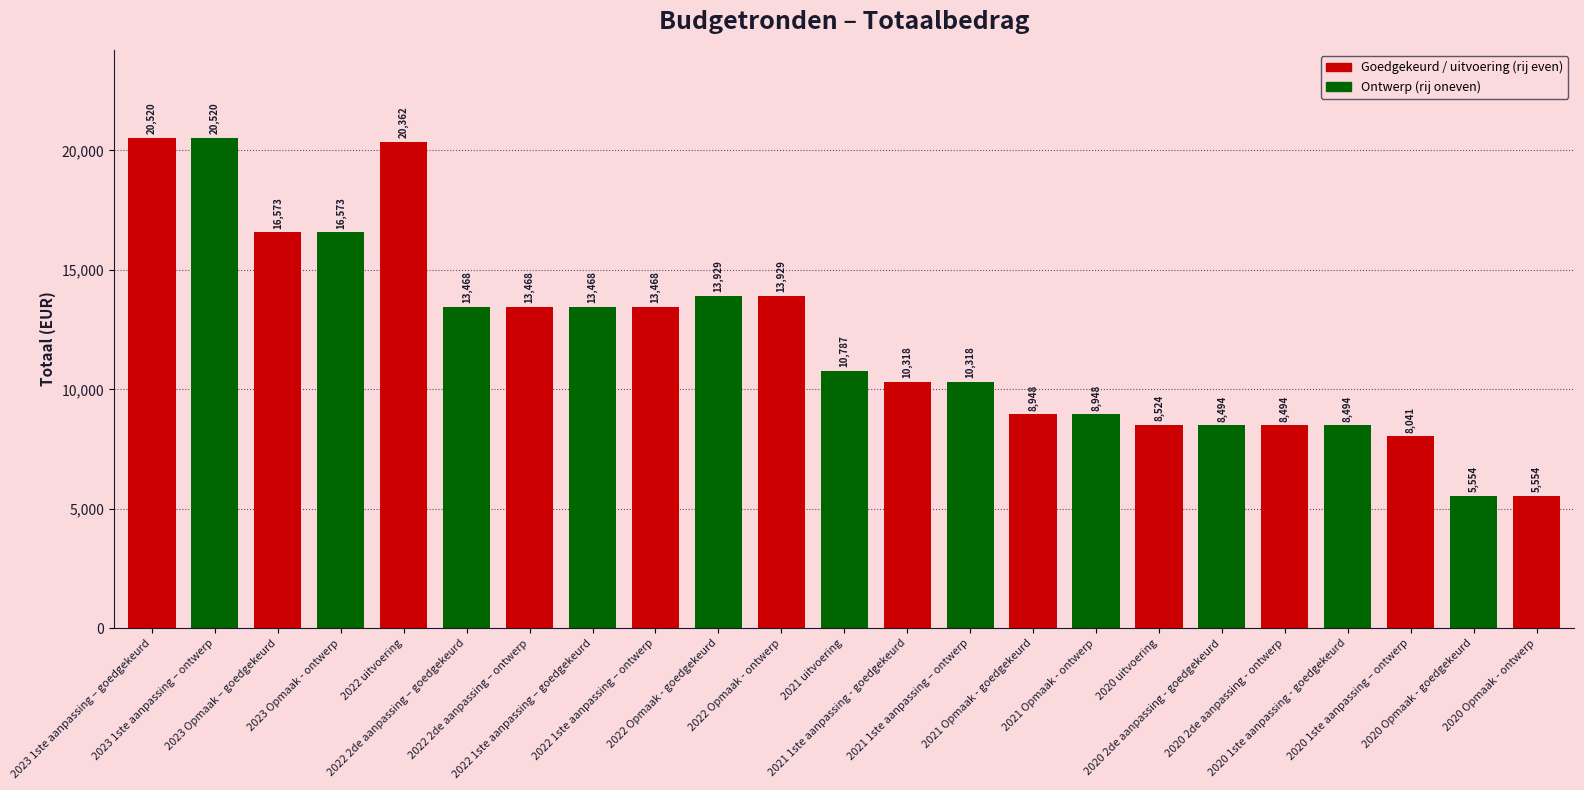

Reading left to right, list all the values displayed in this chart.

2023 1ste aanpassing – goedgekeurd=20520	2023 1ste aanpassing – ontwerp=20520	2023 Opmaak – goedgekeurd=16573	2023 Opmaak - ontwerp=16573	2022 uitvoering=20362	2022 2de aanpassing – goedgekeurd=13468	2022 2de aanpassing – ontwerp=13468	2022 1ste aanpassing – goedgekeurd=13468	2022 1ste aanpassing – ontwerp=13468	2022 Opmaak - goedgekeurd=13929	2022 Opmaak - ontwerp=13929	2021 uitvoering=10787	2021 1ste aanpassing - goedgekeurd=10318	2021 1ste aanpassing – ontwerp=10318	2021 Opmaak - goedgekeurd=8948	2021 Opmaak - ontwerp=8948	2020 uitvoering=8524	2020 2de aanpassing - goedgekeurd=8494	2020 2de aanpassing - ontwerp=8494	2020 1ste aanpassing - goedgekeurd=8494	2020 1ste aanpassing – ontwerp=8041	2020 Opmaak - goedgekeurd=5554	2020 Opmaak - ontwerp=5554